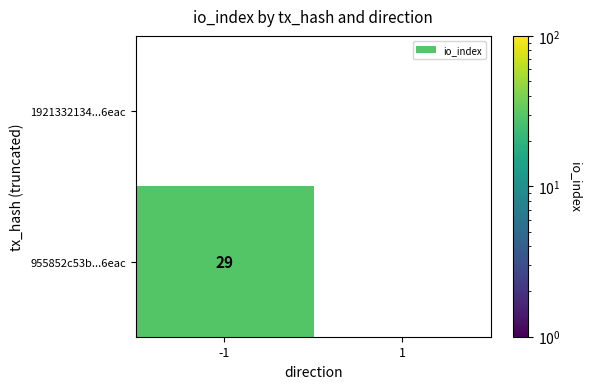

How many distinct data groups are displayed?

2